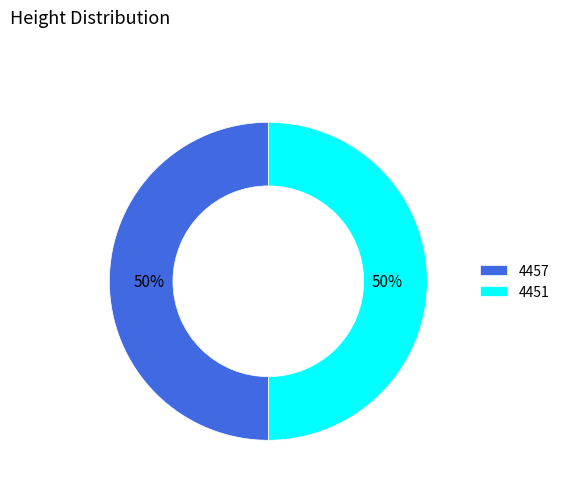

Do 4457 and 4451 together represent more than half of the pie?

Yes